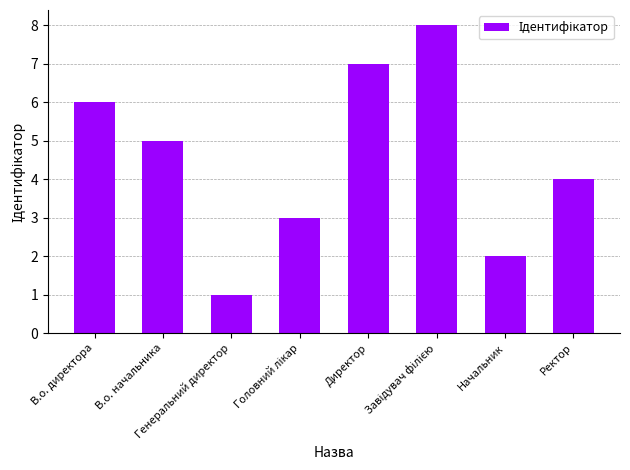

True or false: the data shows 7 at Ректор.

False